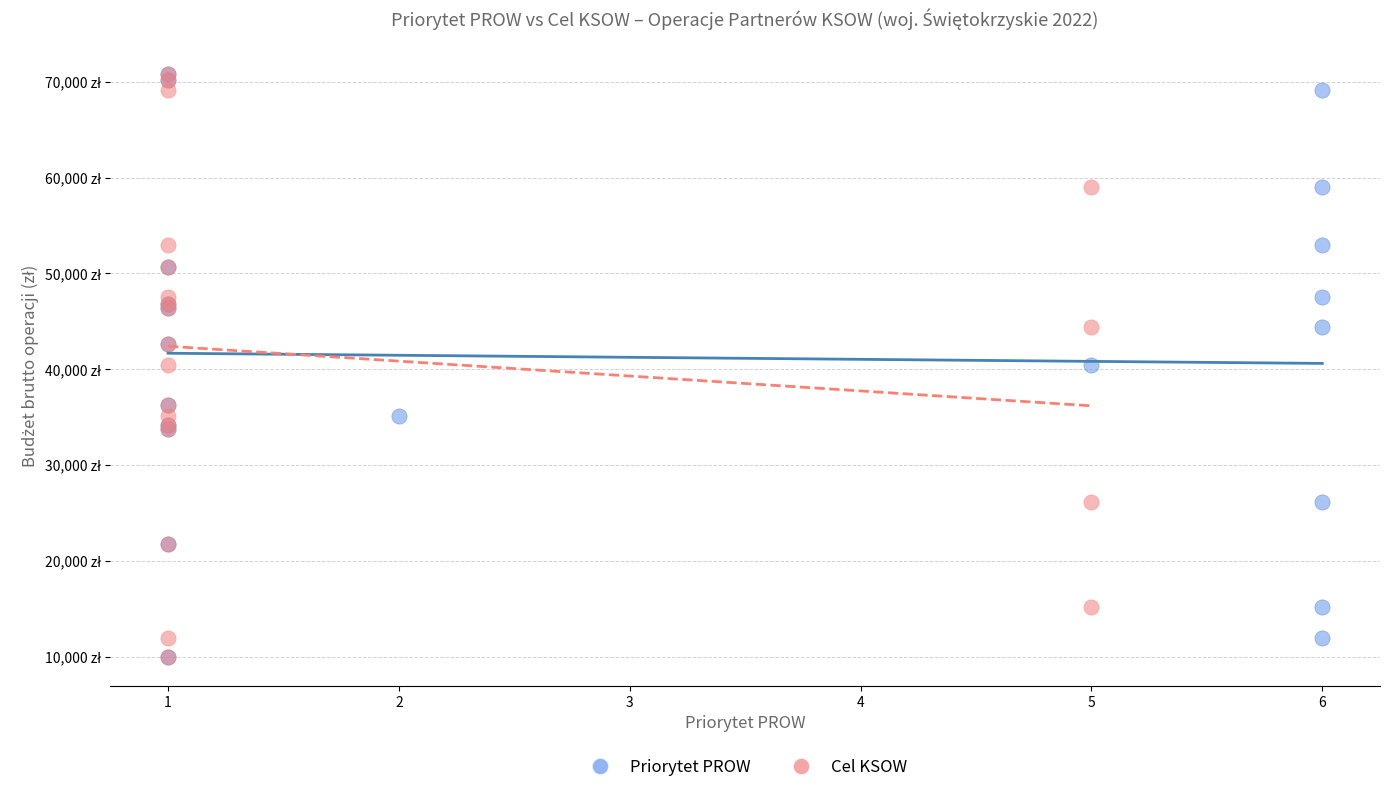

What are all the series names shown in the legend?

Priorytet PROW, Cel KSOW